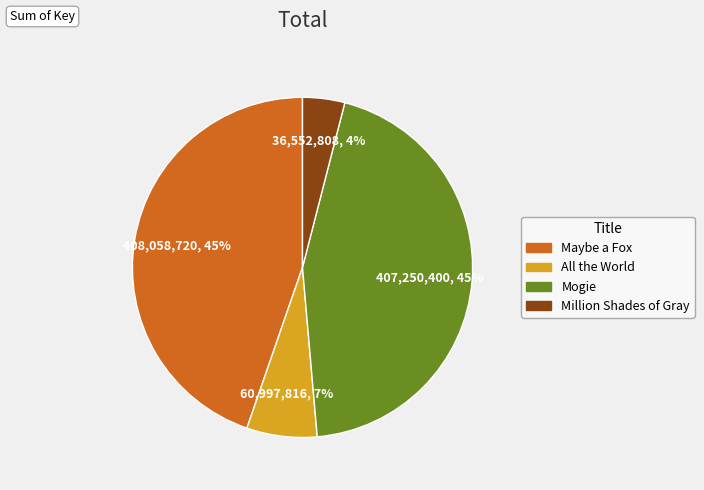

To the nearest percent, what is the difference between the All the World and Maybe a Fox slice percentages?

38%